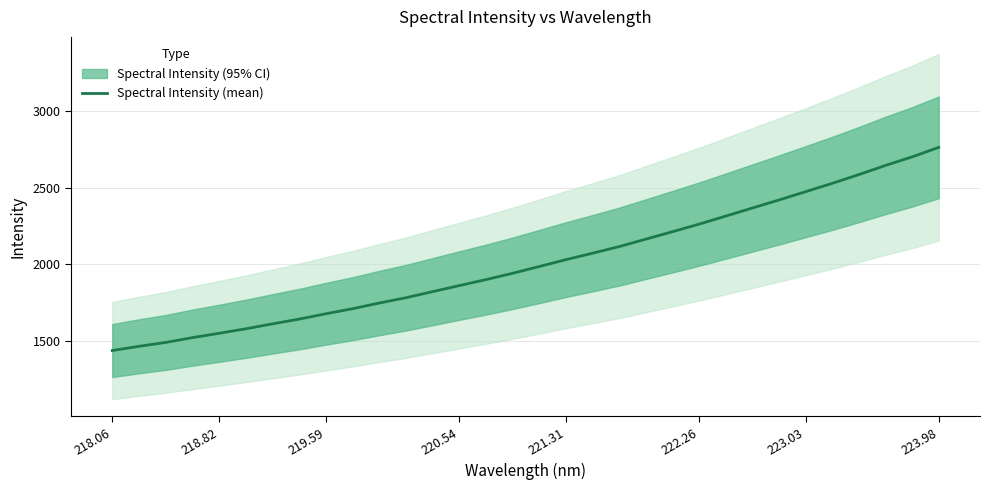

Is it true that Spectral Intensity (mean) equals 2215.8 at 219.59?

False